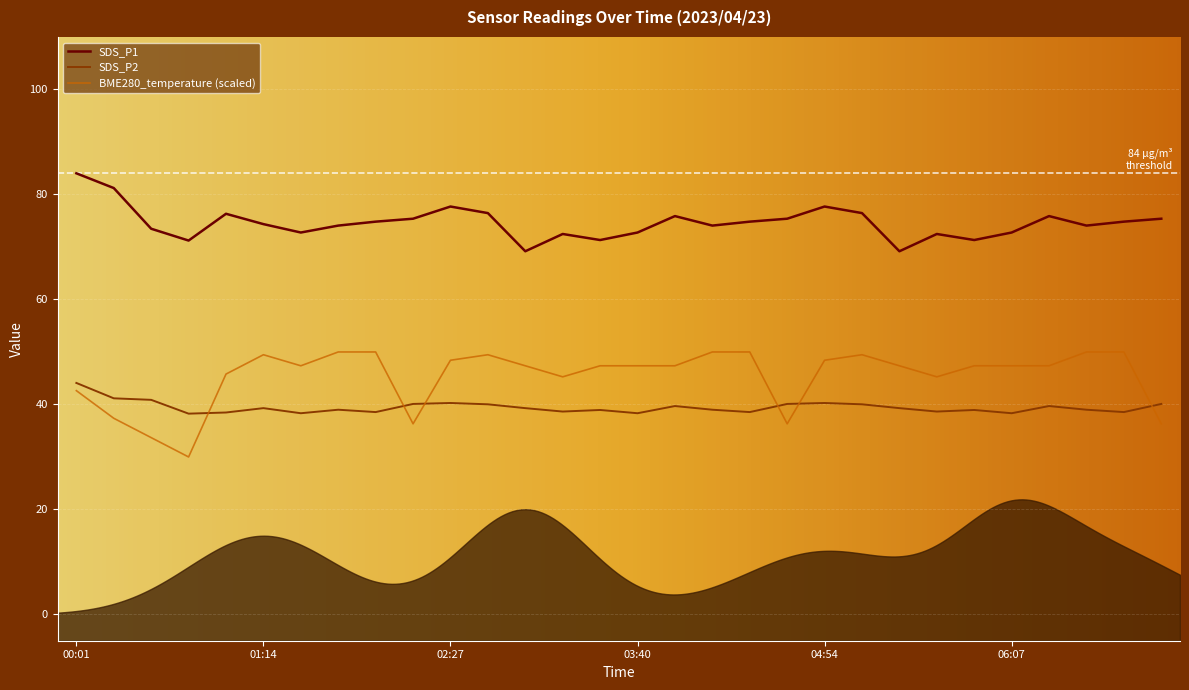

Which category has the highest value across all series?

00:01